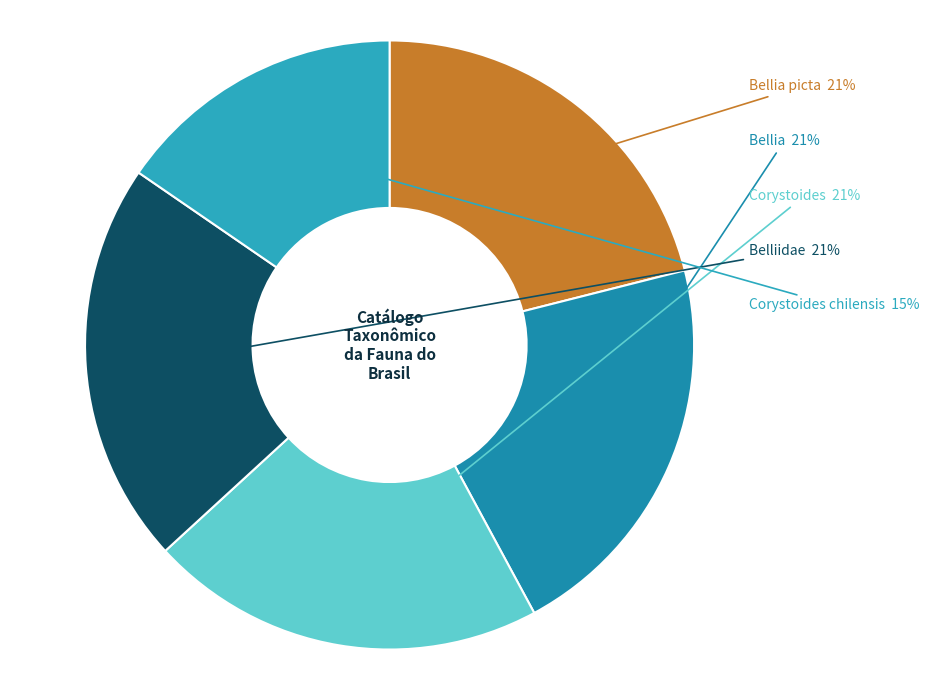

What is the smallest slice in the pie chart?

Corystoides chilensis